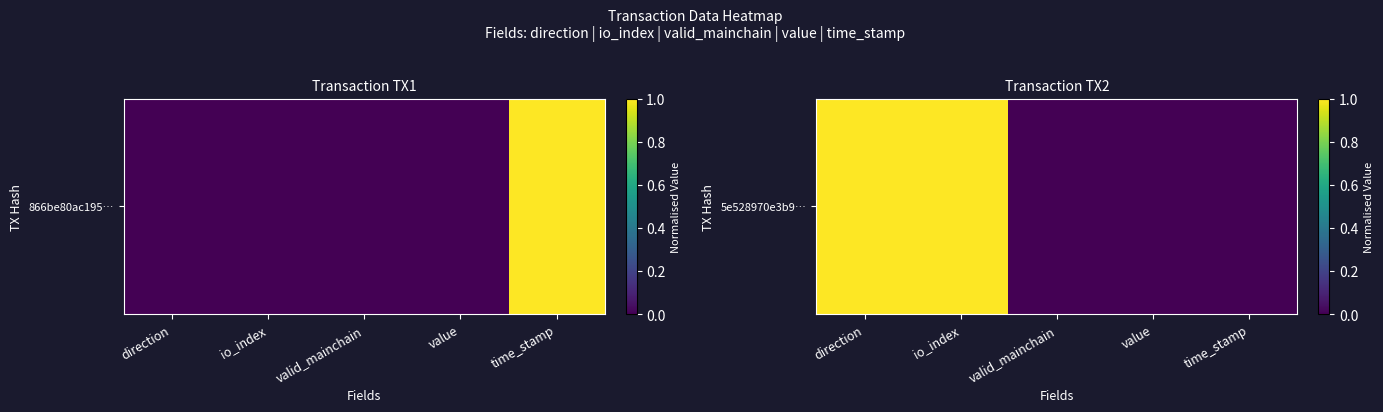

Reading left to right, transcribe all the data shown in this chart.

direction=1	io_index=1	valid_mainchain=0	value=0	time_stamp=0